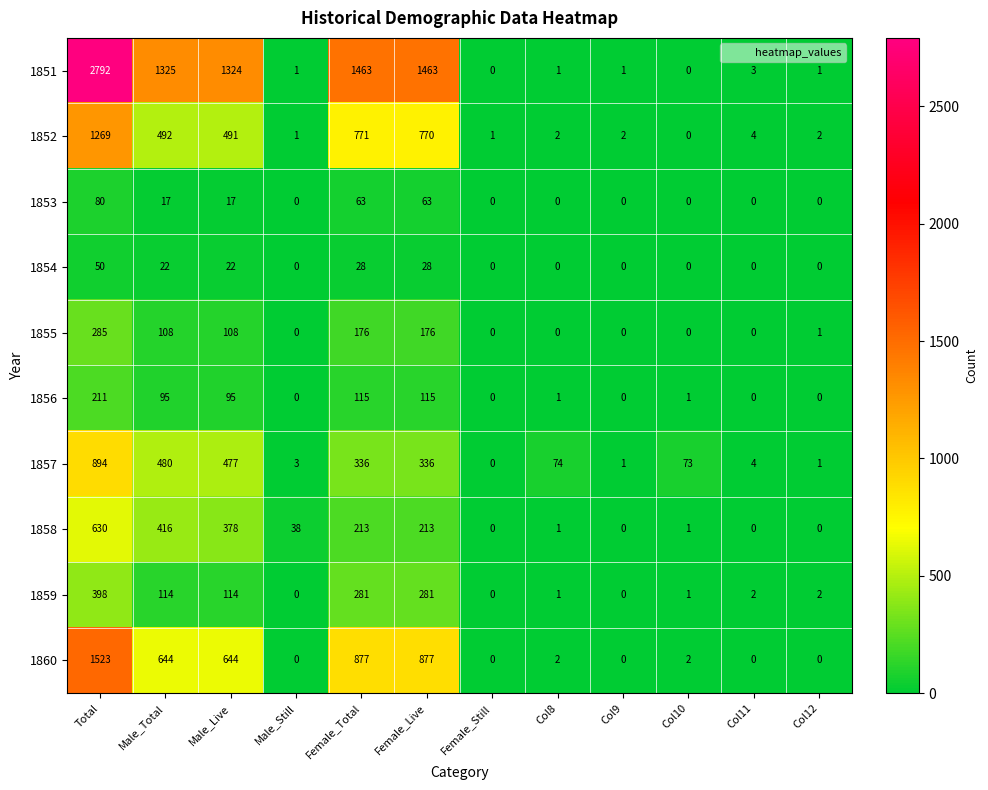

List the series in order of their peak value, highest first.

1851, 1860, 1852, 1857, 1858, 1859, 1855, 1856, 1853, 1854